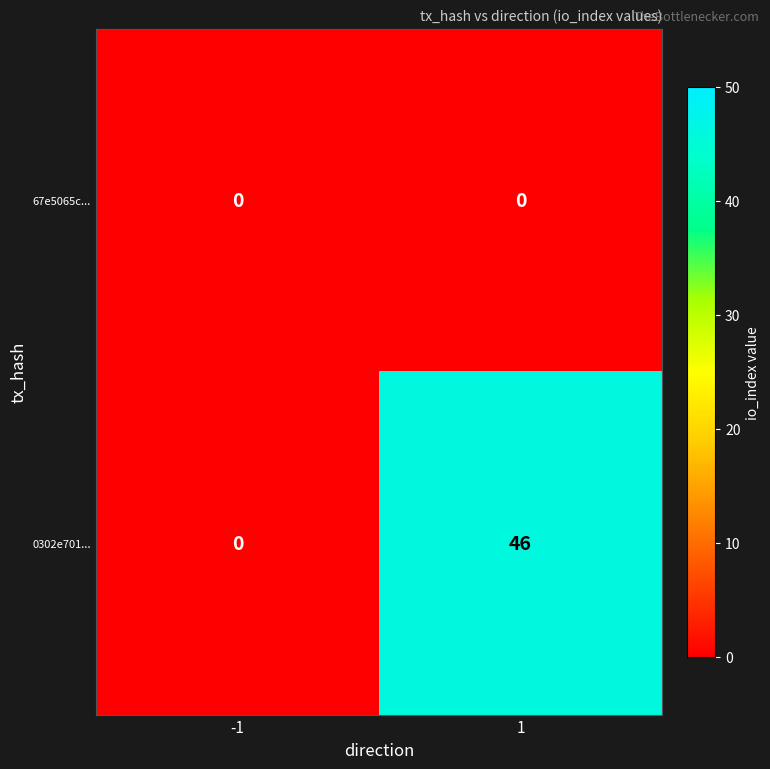

At how many categories does at least one series exceed 21?

1